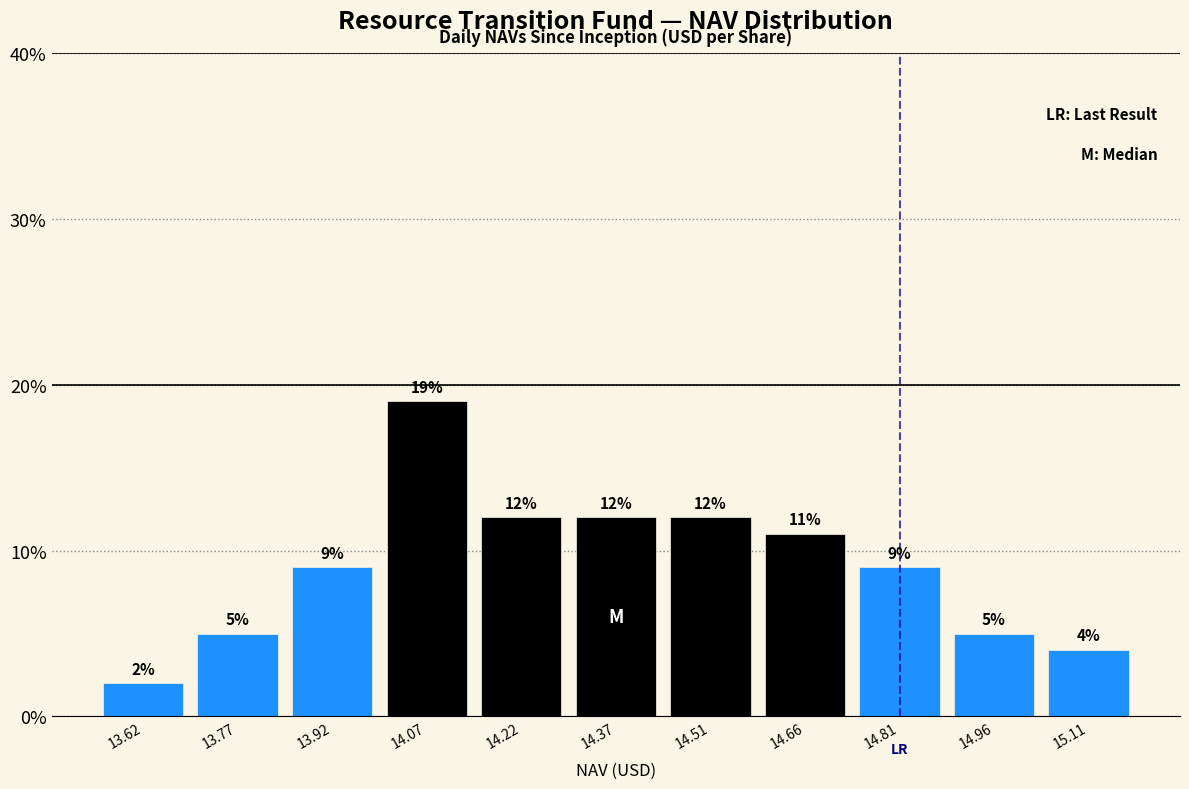

Reading left to right, transcribe this chart: for each bar, give the range it covers on the x-axis and its height. The bar edges are not printed on the chart, so give them approximately, as read against the axis.

13.56 to 13.70: 2
13.70 to 13.84: 5
13.84 to 14.00: 9
14.00 to 14.14: 19
14.14 to 14.30: 12
14.30 to 14.44: 12
14.44 to 14.58: 12
14.58 to 14.74: 11
14.74 to 14.88: 9
14.88 to 15.04: 5
15.04 to 15.18: 4